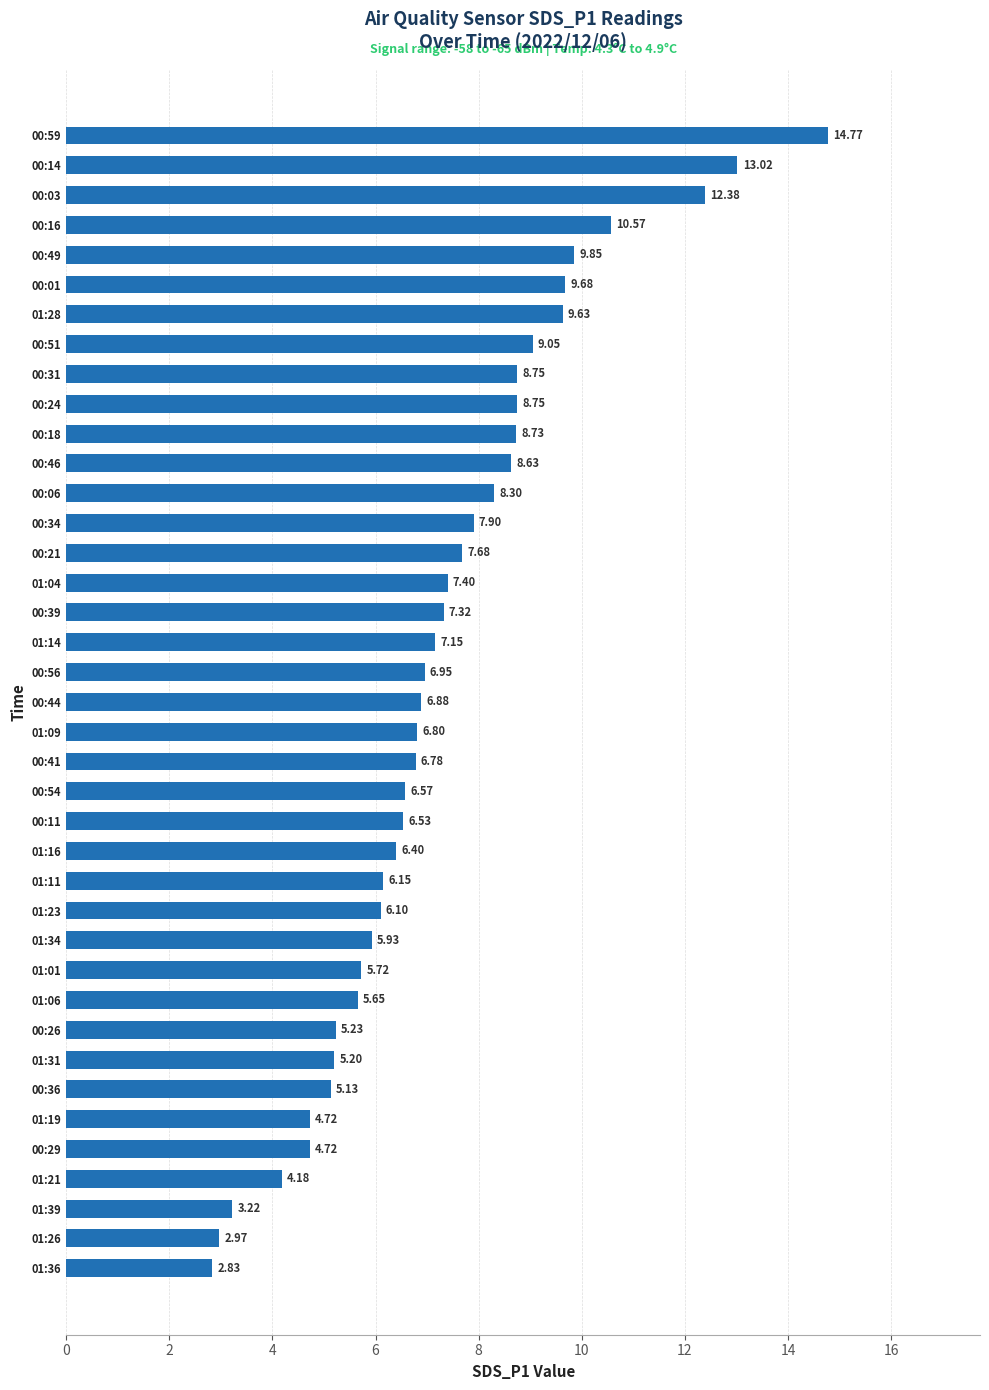

How many bars are there in total?

39